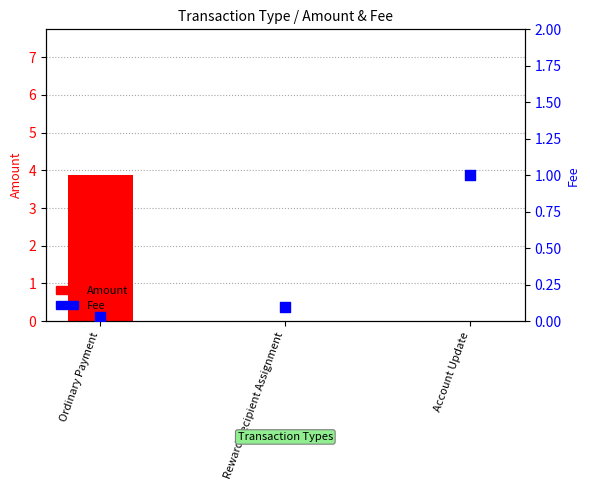

At how many categories does at least one series exceed 0?

3